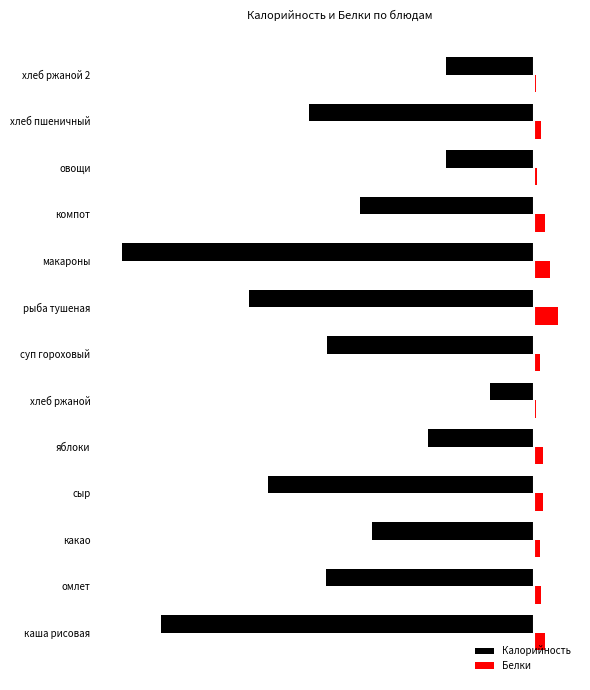

Reading left to right, list all the values displayed in this chart.

Калорийность: -220.0	-123.0	-96.0	-157.0	-63.0	-26.0	-122.0	-168.0	-243.0	-103.0	-52.0	-133.0	-52.0
Белки: 6.0	4.0	3.0	5.0	5.0	1.0	3.0	14.0	9.0	6.0	1.5	4.1	1.0